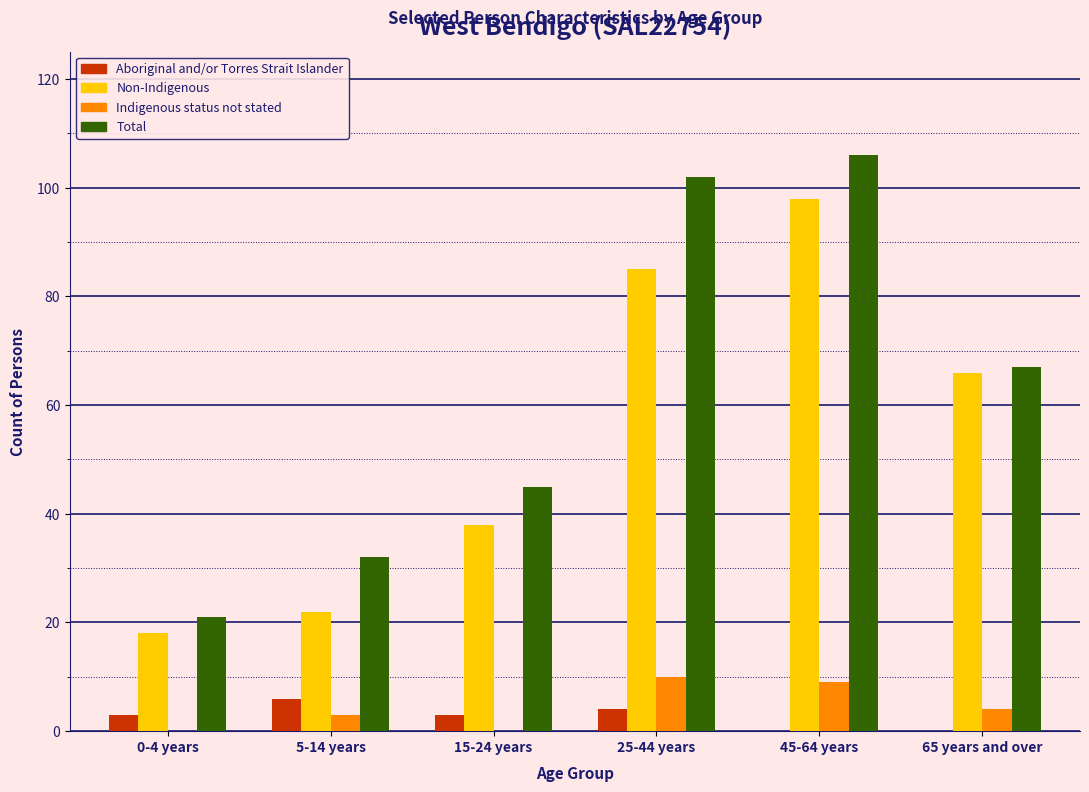

Reading left to right, list all the values displayed in this chart.

Aboriginal and/or Torres Strait Islander: 0-4 years=3	5-14 years=6	15-24 years=3	25-44 years=4	45-64 years=0	65 years and over=0
Non-Indigenous: 0-4 years=18	5-14 years=22	15-24 years=38	25-44 years=85	45-64 years=98	65 years and over=66
Indigenous status not stated: 0-4 years=0	5-14 years=3	15-24 years=0	25-44 years=10	45-64 years=9	65 years and over=4
Total: 0-4 years=21	5-14 years=32	15-24 years=45	25-44 years=102	45-64 years=106	65 years and over=67